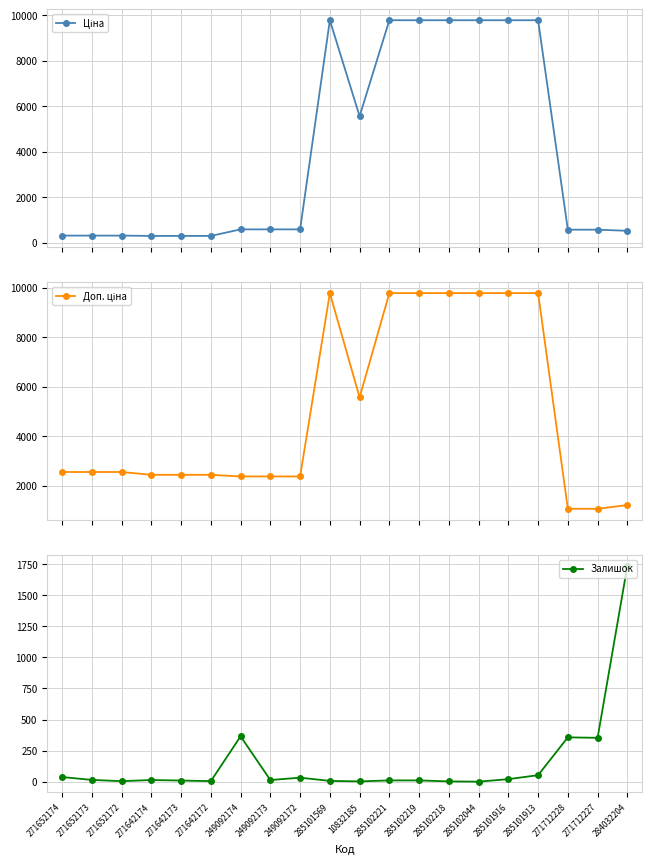

Reading left to right, what are all the values shown in this chart?

Ціна: 318.3	318.3	318.3	304.1	304.1	304.1	591.6	591.6	591.6	9775.5	5560.3	9775.5	9775.5	9775.5	9775.5	9775.5	9775.5	578.1	578.1	528.2
Доп. ціна: 2546.4	2546.4	2546.4	2432.8	2432.8	2432.8	2366.5	2366.5	2366.5	9775.5	5560.3	9775.5	9775.5	9775.5	9775.5	9775.5	9775.5	1060.0	1060.0	1210.7
Залишок: 38.0	15.0	5.0	14.0	10.0	5.0	365.0	14.0	33.0	7.0	3.0	11.0	11.0	3.0	1.0	21.0	53.0	357.0	353.0	1734.0